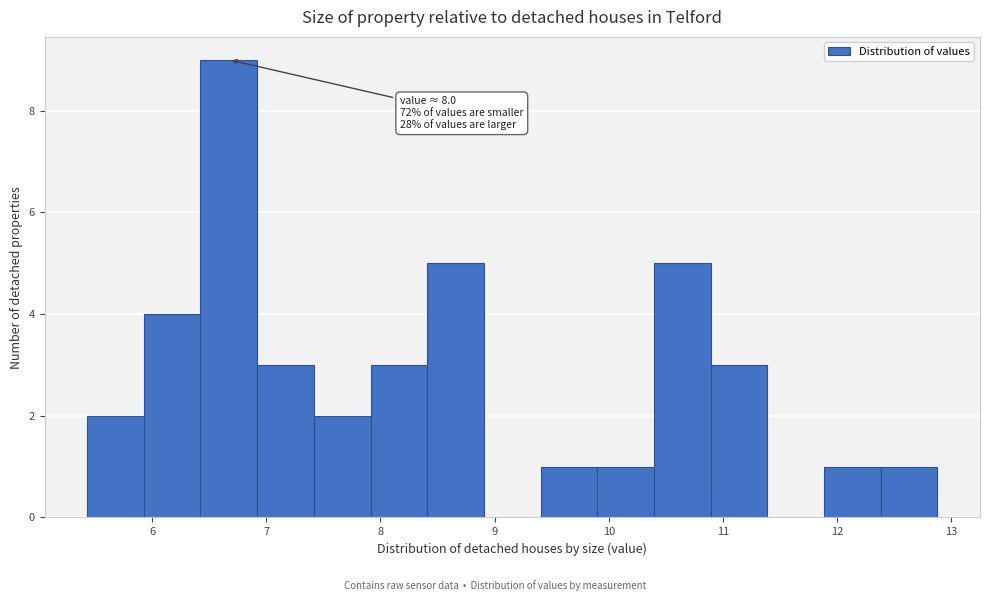

Which range on the x-axis has the tallest bar?

6.4 to 6.9